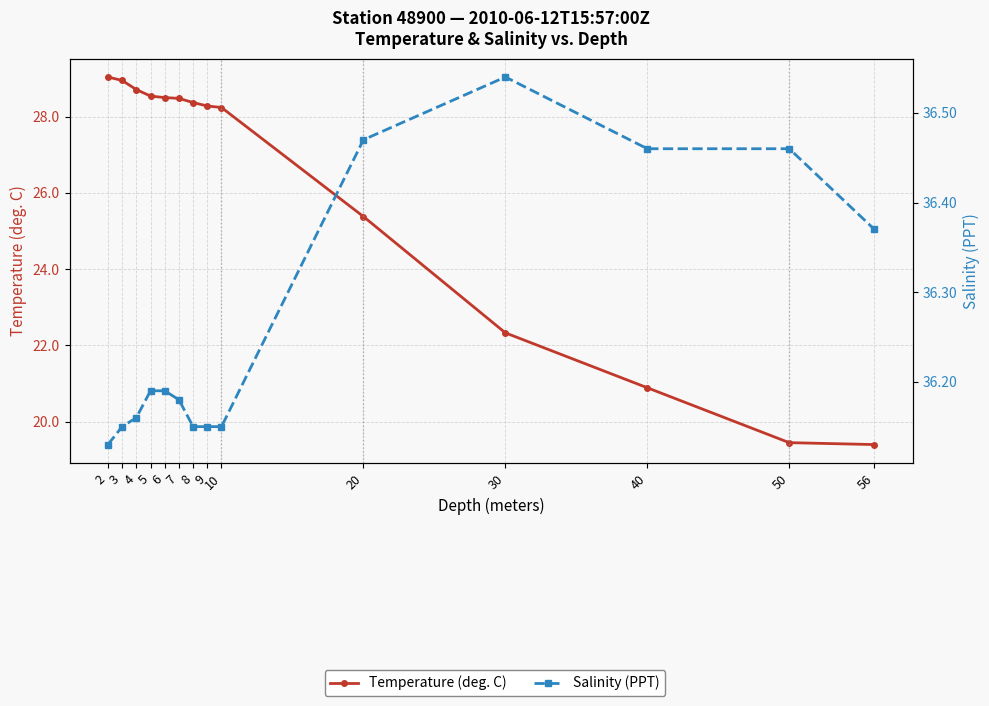

What is the approximate value of Salinity (PPT) at 40?

36.5